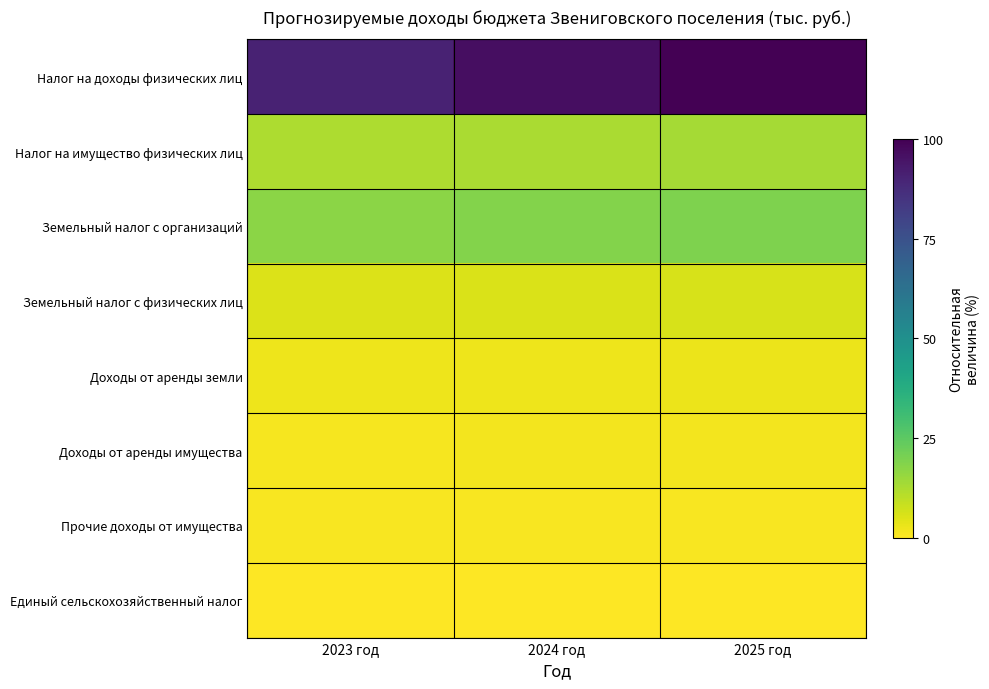

Between 2023 год and 2024 год, which is larger?

2024 год